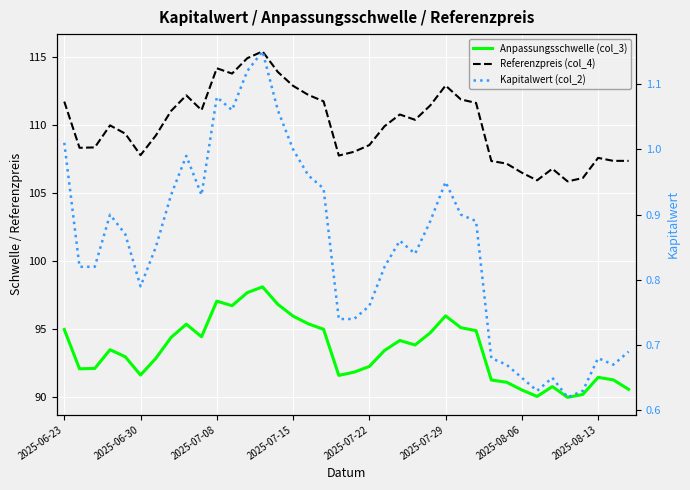

Count the number of categories in the chart.

38